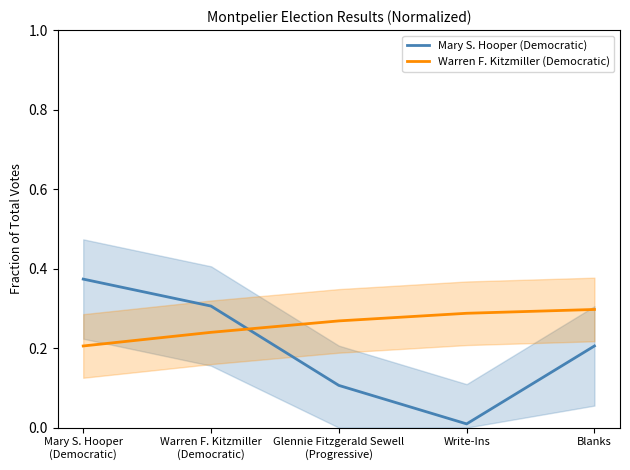

What is the label of the 5th point from the left?

Blanks